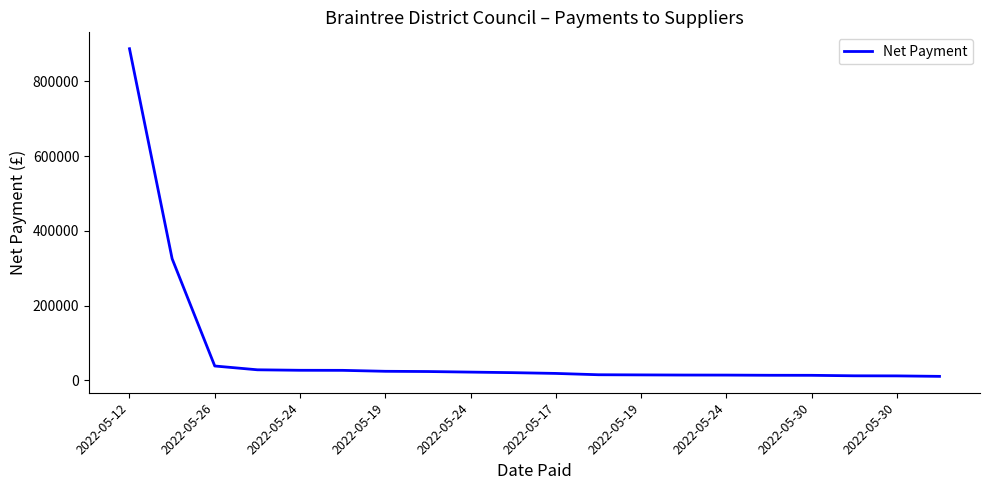

What is the difference between the maximum and minimum values?

876993.3